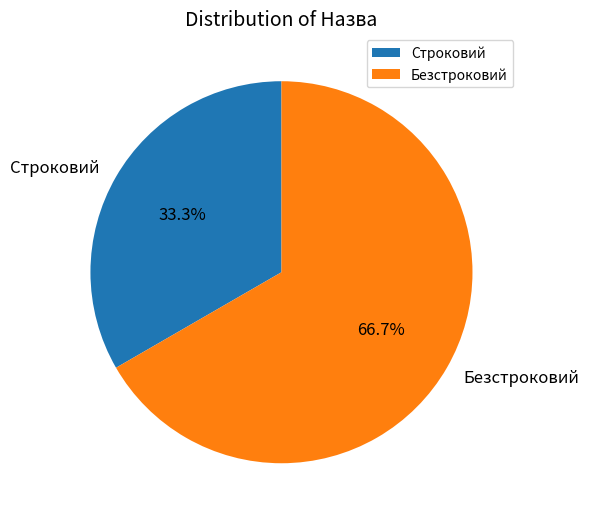

Is there a majority slice in this chart?

Yes